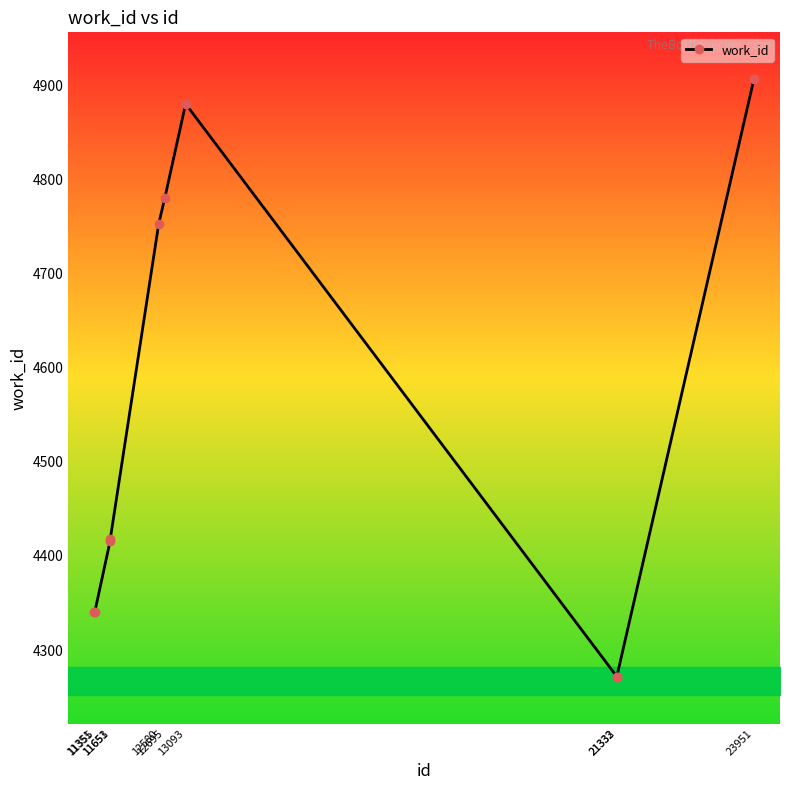

What is the value of the 3rd point from the left?

4416